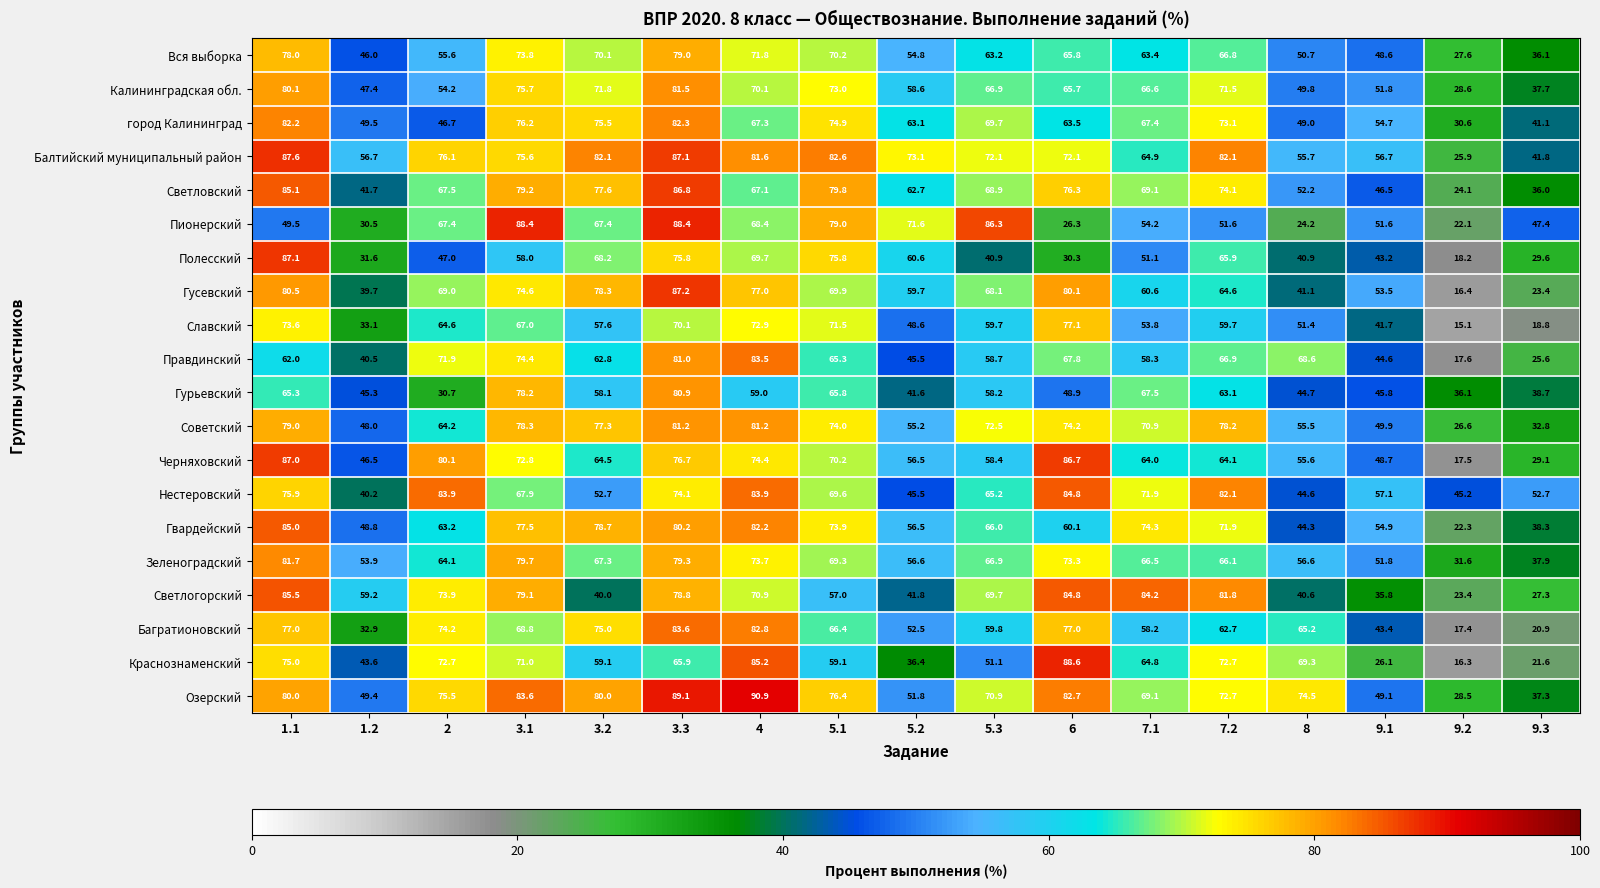

True or false: Нестеровский has a value of 83.9 at 2.

True